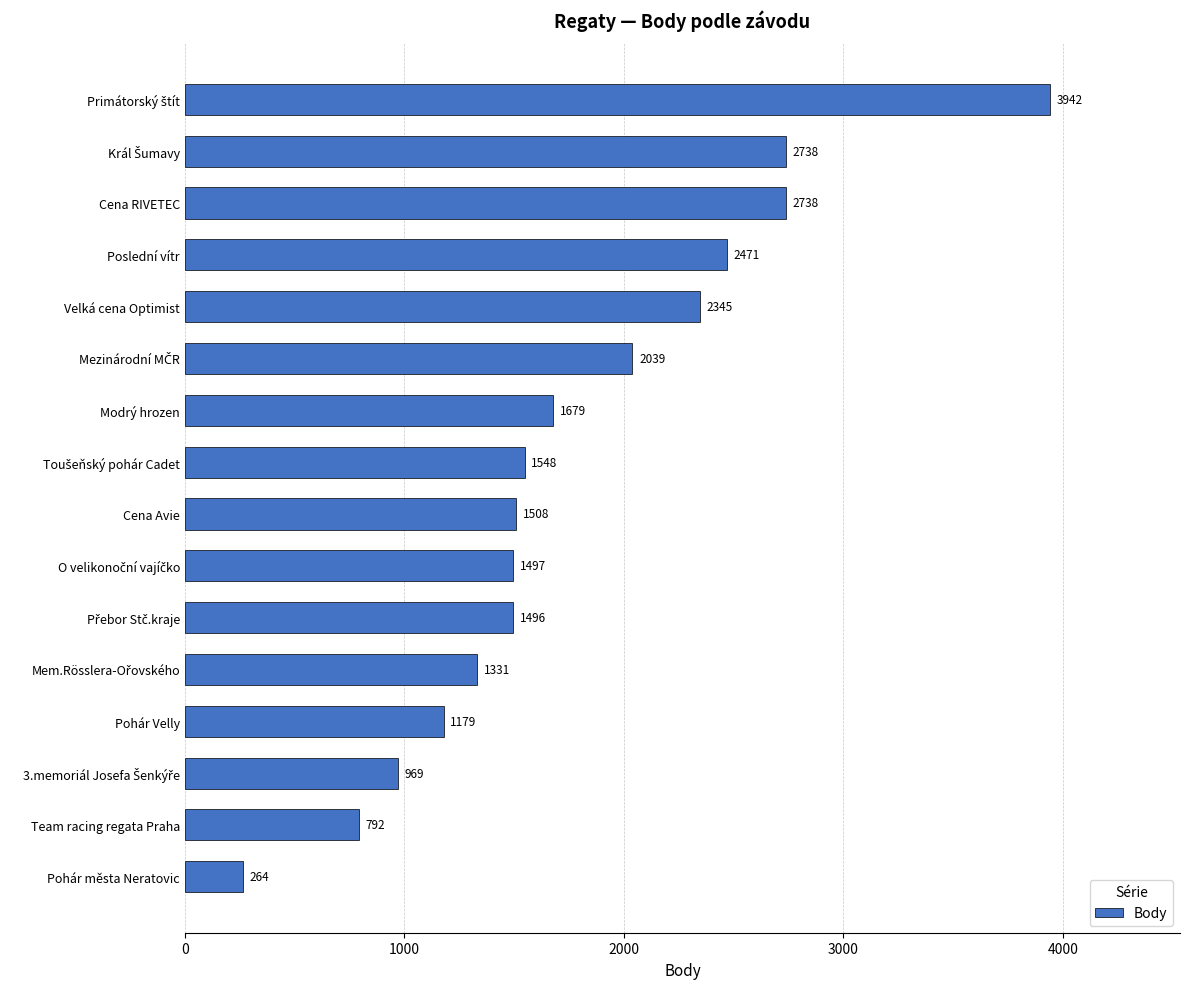

Is it true that the value at Velká cena Optimist is 2345?

True